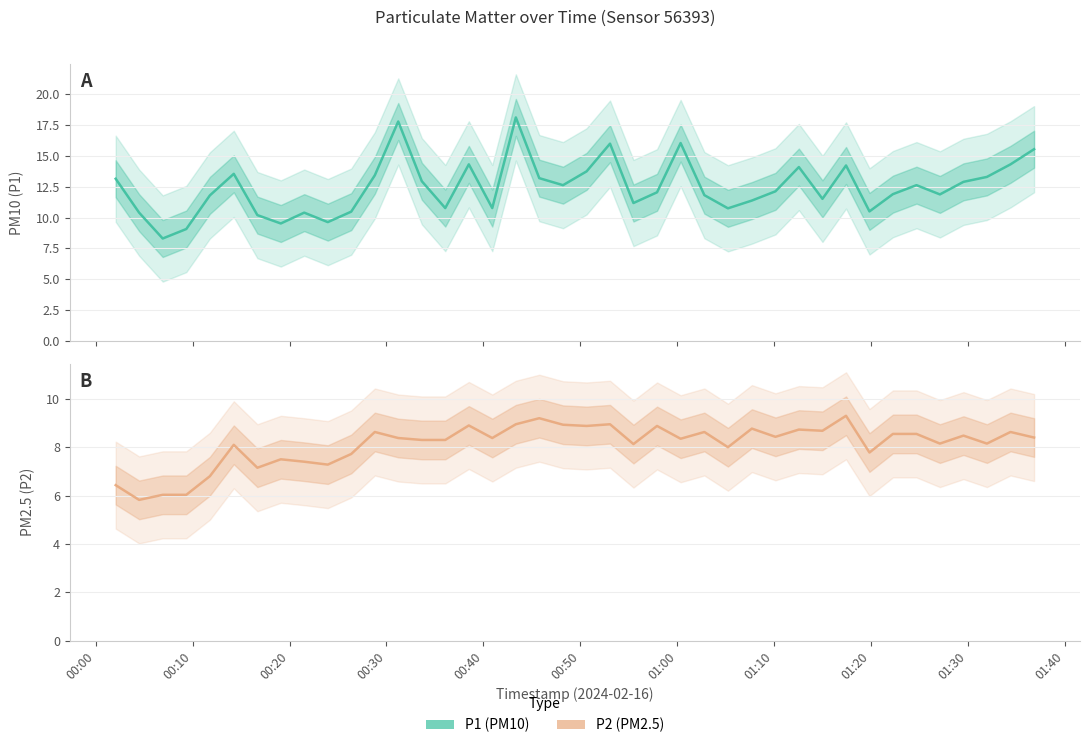

What are all the series names shown in the legend?

P1 (PM10), P2 (PM2.5)